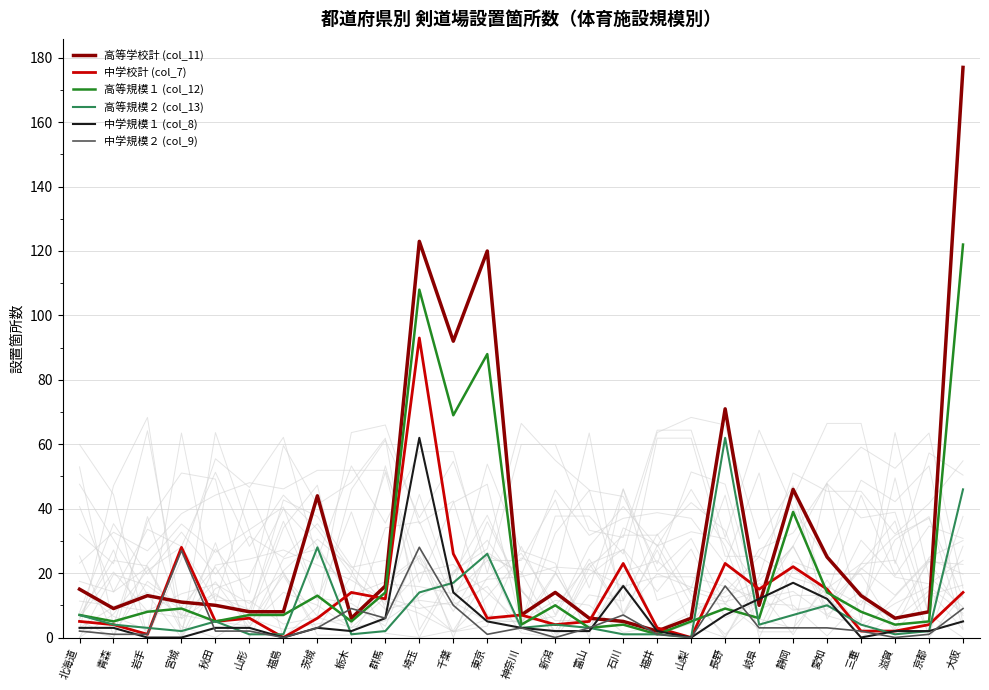

What are all the series names shown in the legend?

高等学校計 (col_11), 中学校計 (col_7), 高等規模１ (col_12), 高等規模２ (col_13), 中学規模１ (col_8), 中学規模２ (col_9)